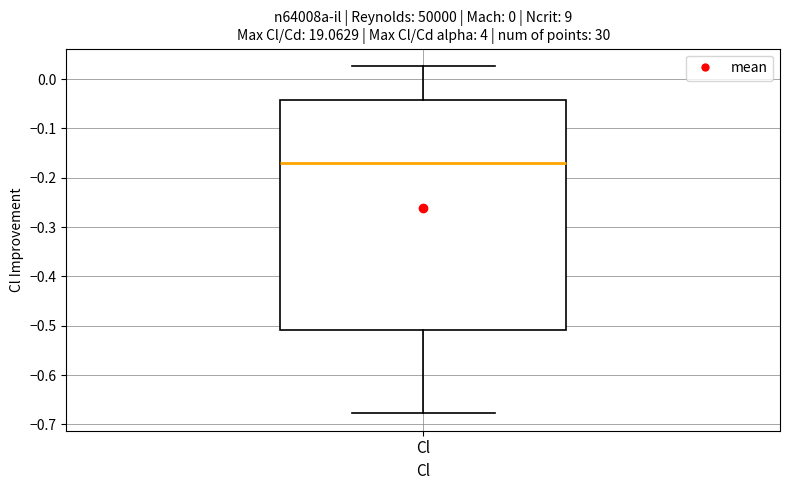

Transcribe this box plot: give where the median line is, the range the box spans, and where the two whiskers end, as read against the y-axis. The values are not printed on the chart, so give them approximately, as read against the axis.

median -0.17, box -0.51 to -0.04, whiskers -0.68 to 0.03